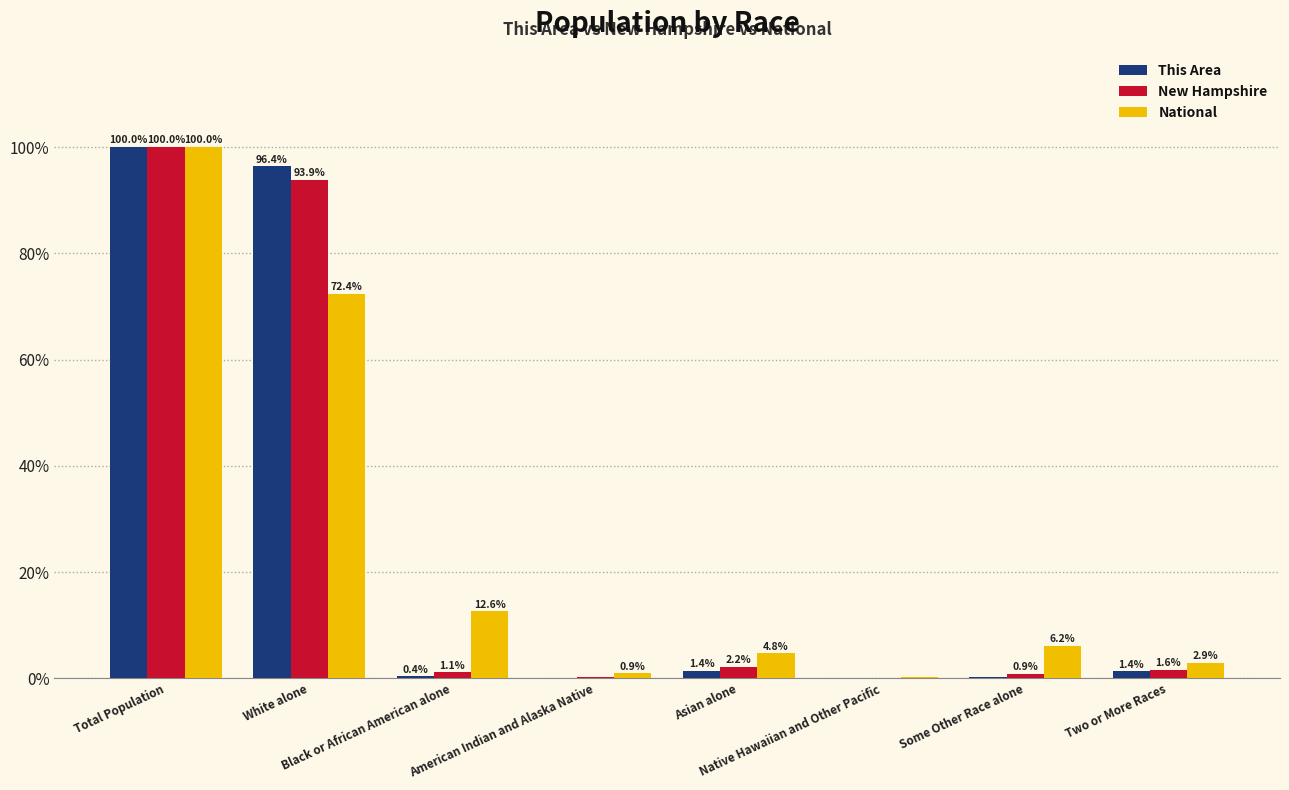

Is the value of New Hampshire at Asian alone greater than the value of National at Two or More Races?

No